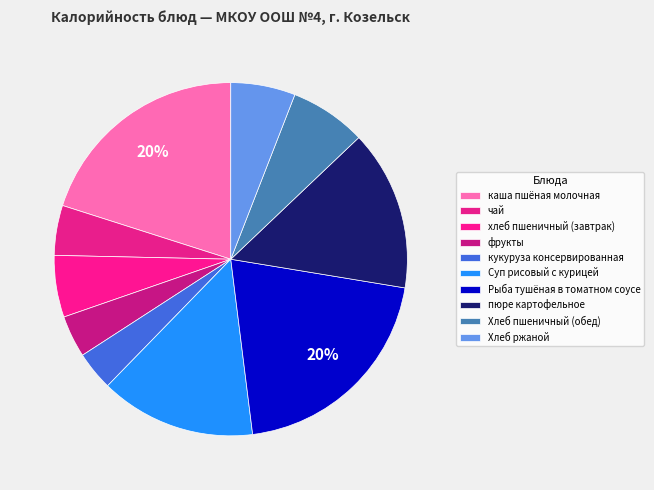

Count the number of slices in the pie.

10